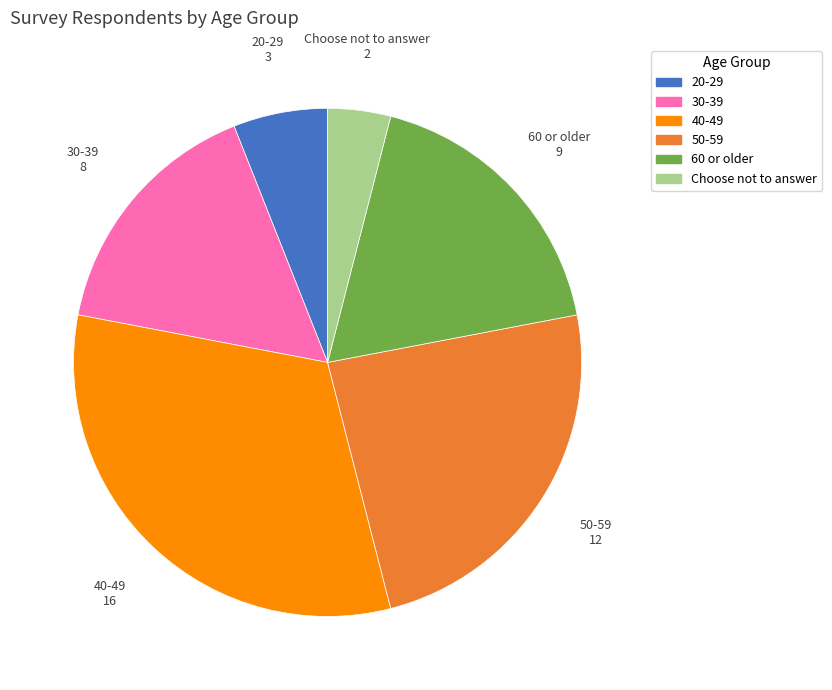

Which category has the smallest portion of the pie?

Choose not to answer